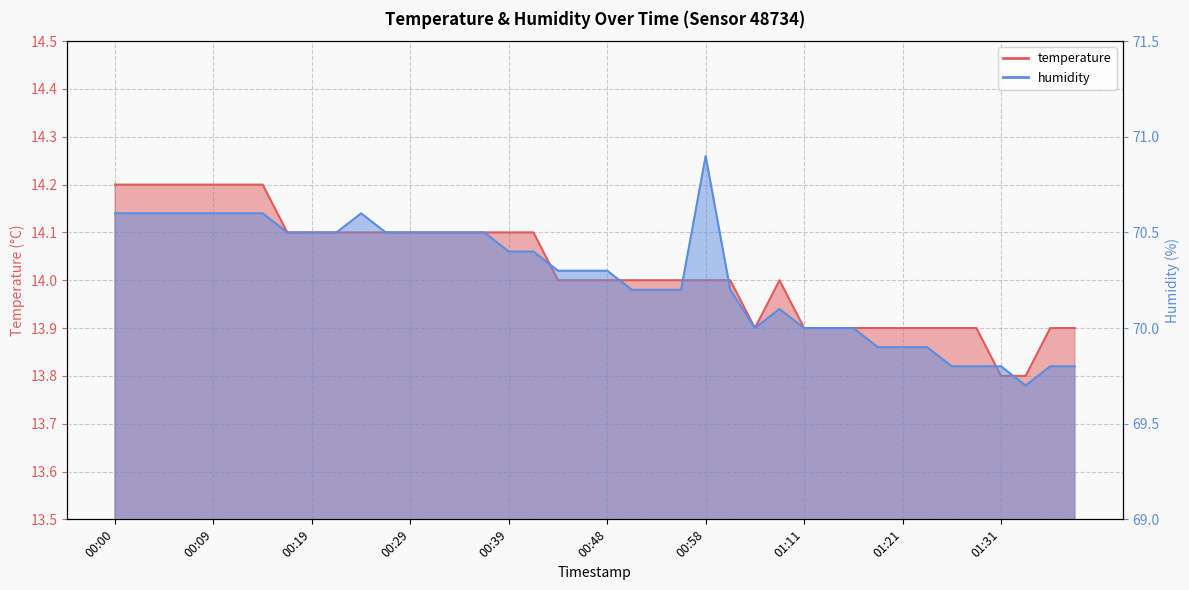

What is the sum of all humidity values?

2810.7